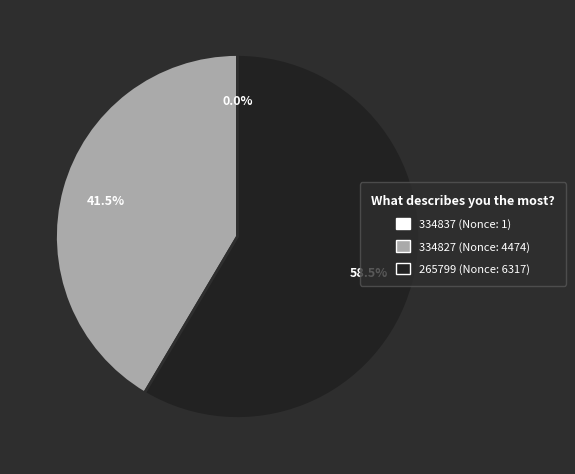

Between 265799 (Nonce: 6317) and 334827 (Nonce: 4474), which is larger?

265799 (Nonce: 6317)